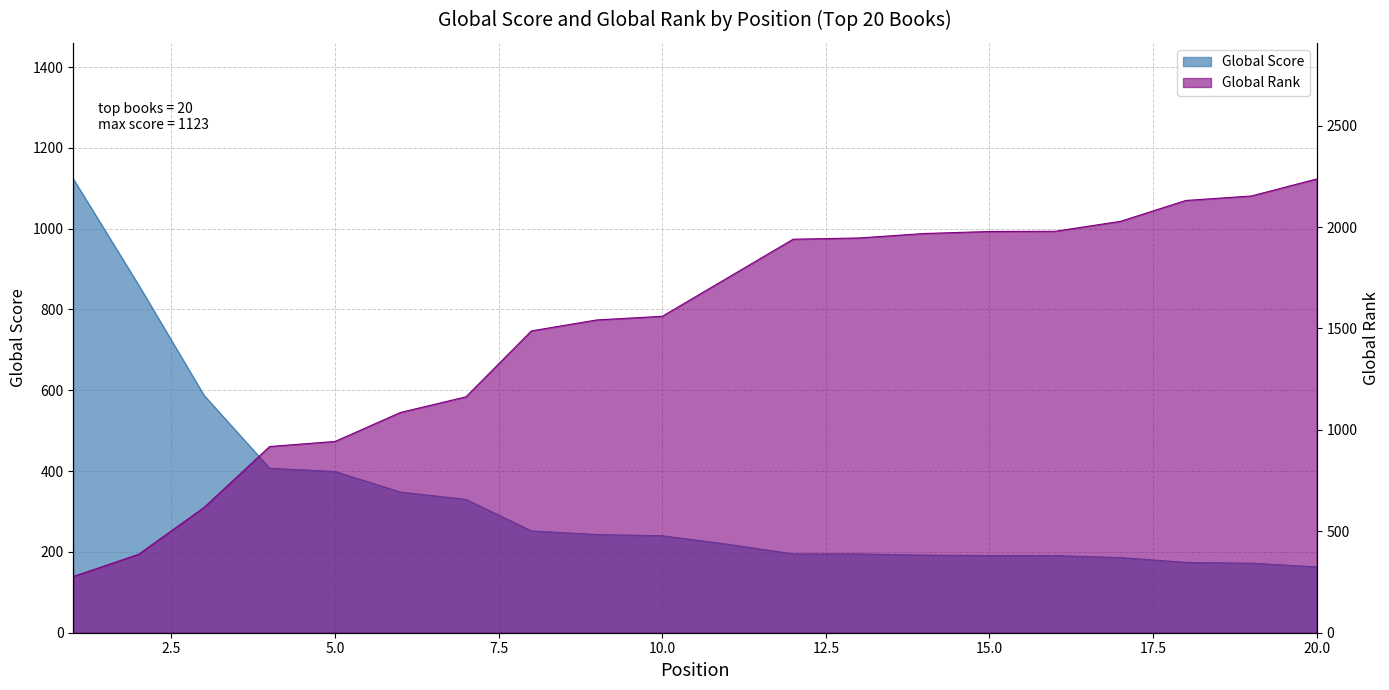

Where does the Global Rank series first go above 1750?

12